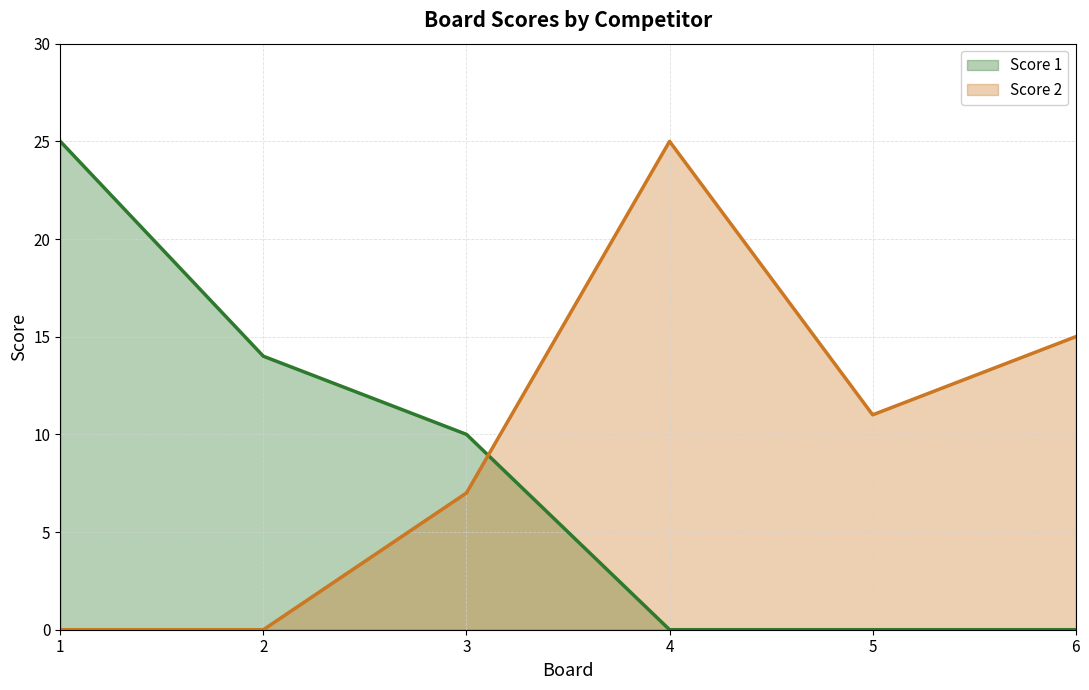

Reading left to right, list all the values displayed in this chart.

Score 1: 1=25	2=14	3=10	4=0	5=0	6=0
Score 2: 1=0	2=0	3=7	4=25	5=11	6=15